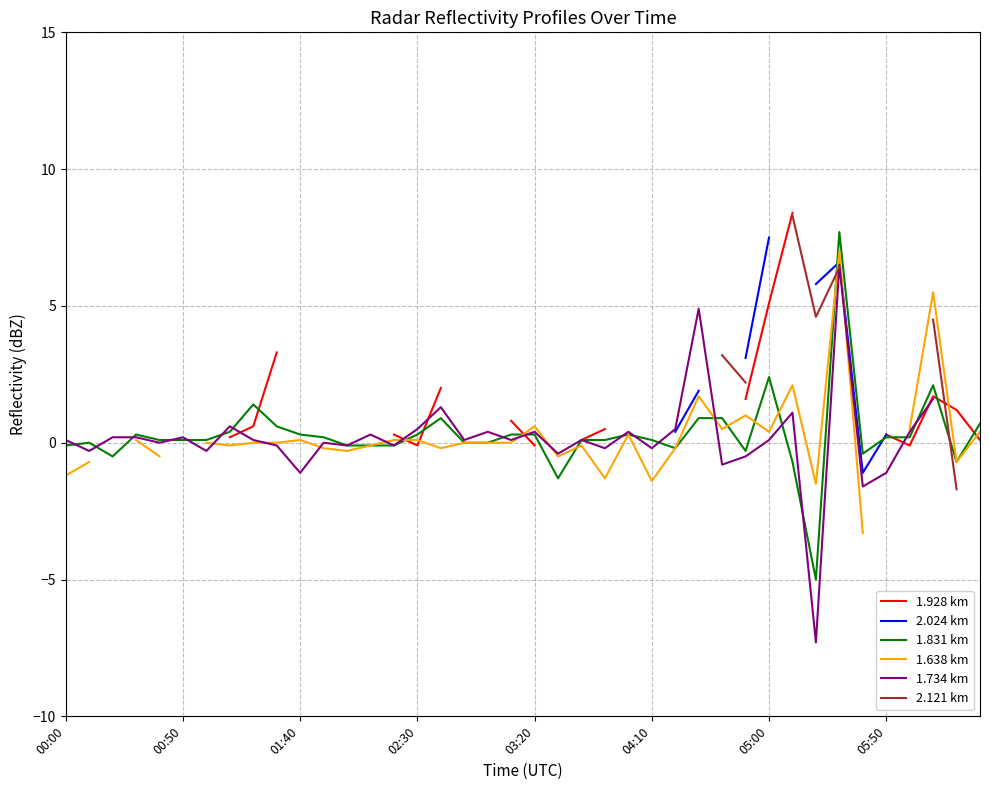

What is the maximum value for 1.831 km?

7.7